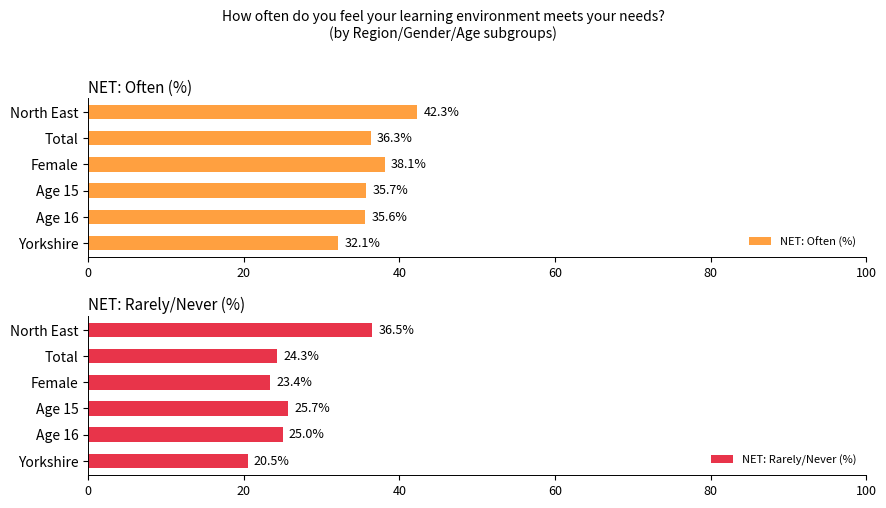

Is it true that NET: Rarely/Never (%) equals 11.0 at Age 16?

False